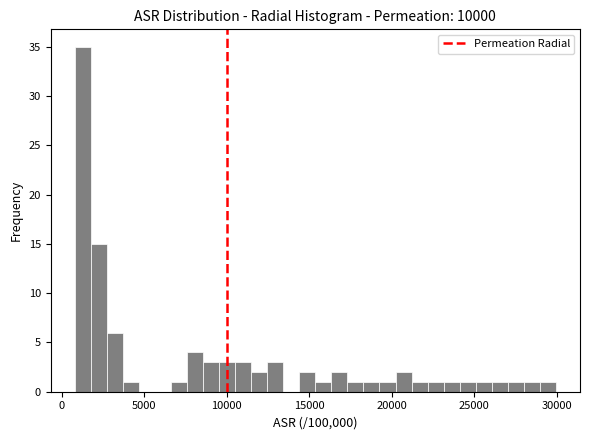

Around what value on the x-axis is the tallest bar? Give the approximate position of its centre, as read against the axis.

1500